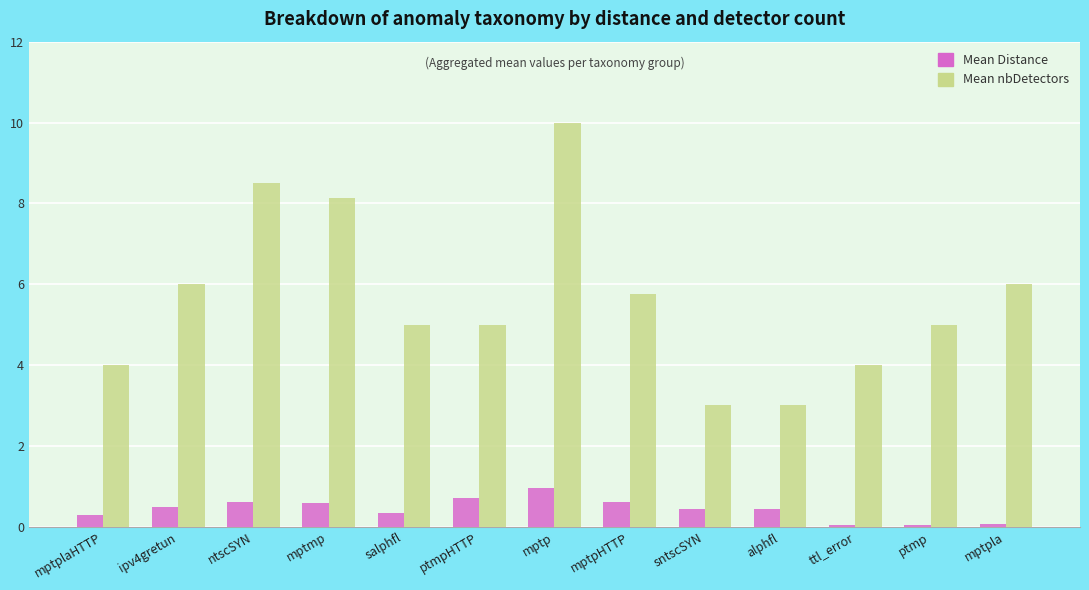

Between salphfl and ptmpHTTP, which series saw the biggest shift?

Mean Distance